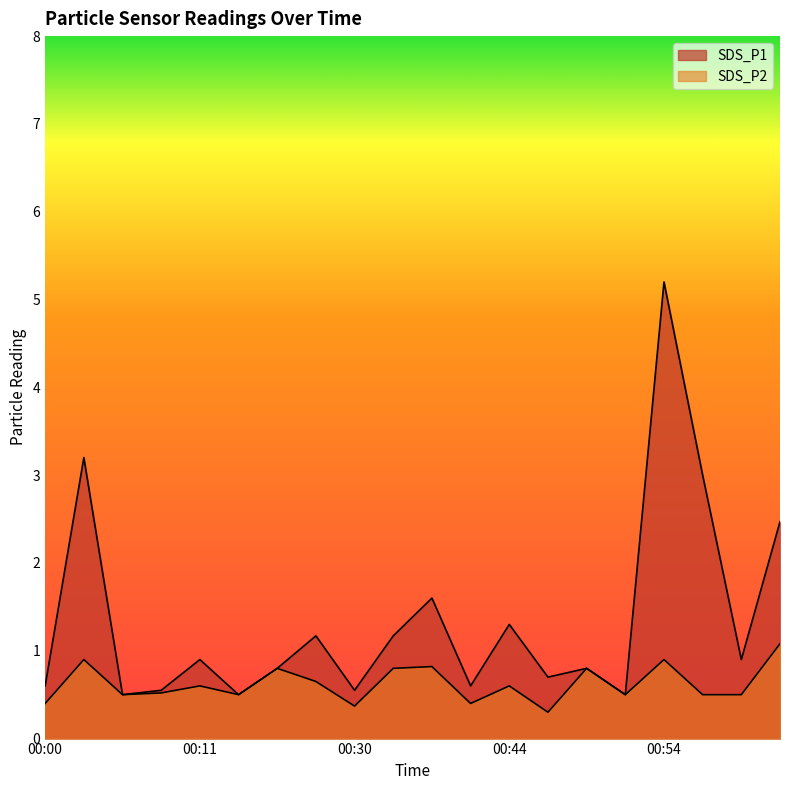

Which series changed the most between 00:19 and 01:00?

SDS_P1